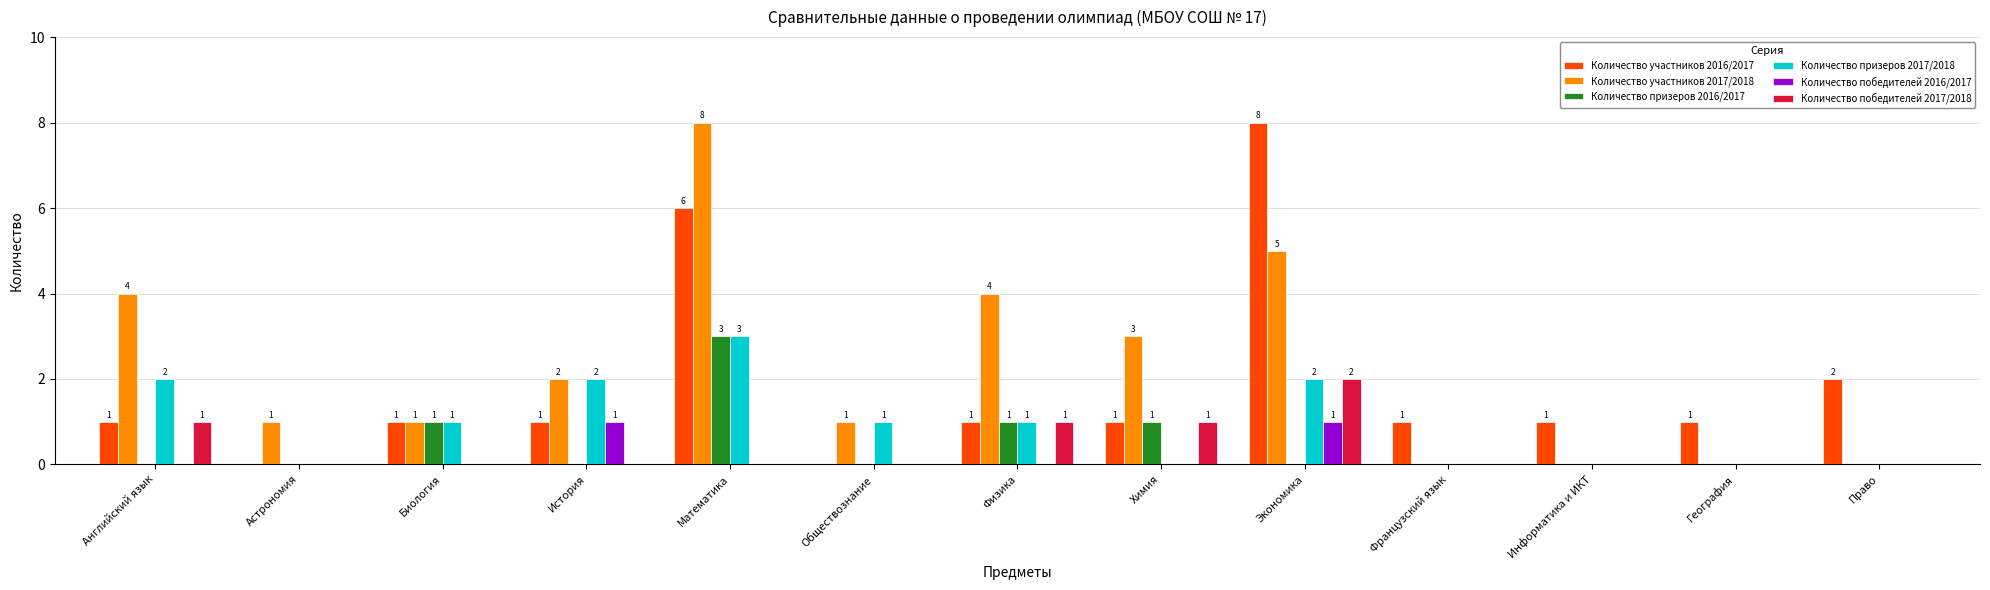

Which series has the largest total across all categories?

Количество участников 2017/2018